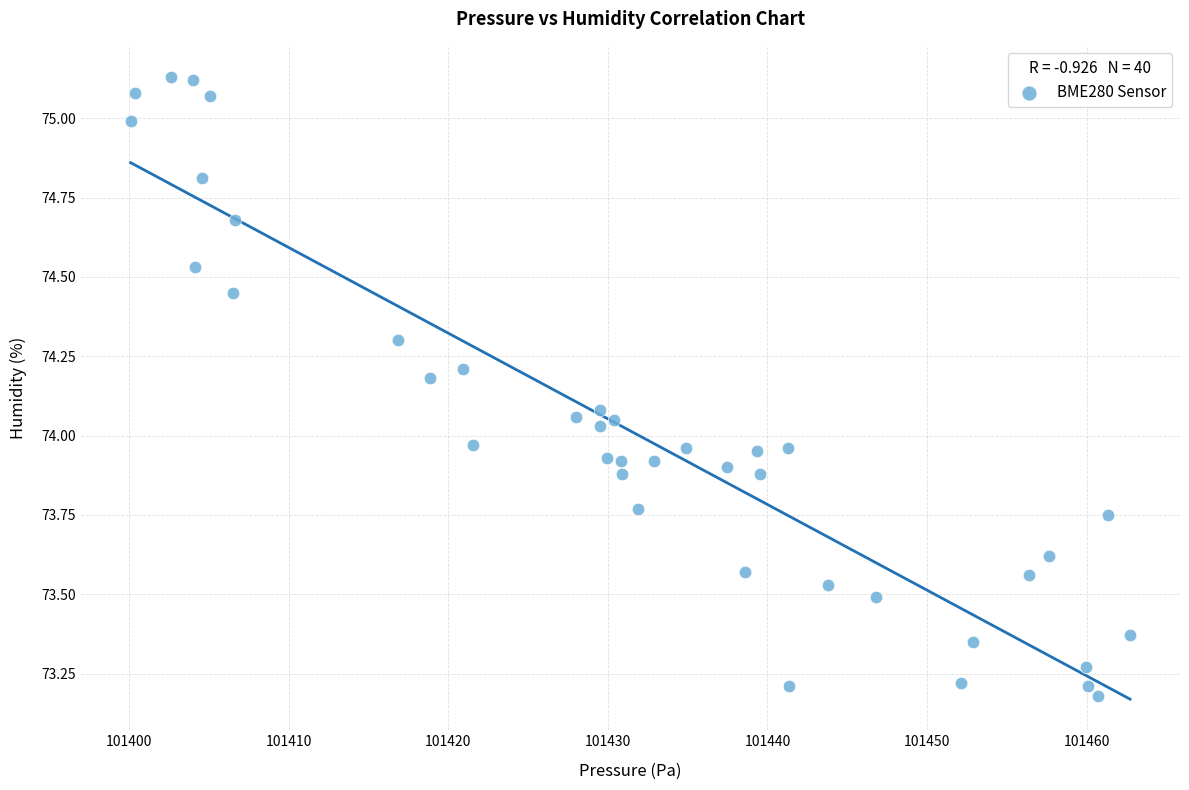

What is the range of X values (max minus min)?

62.6